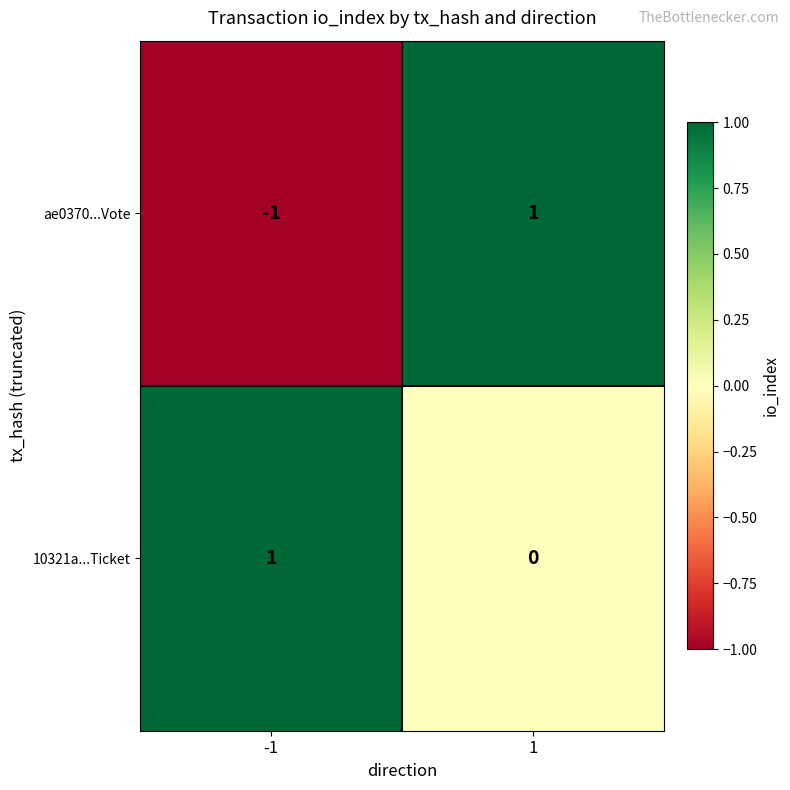

Which category has the lowest value across all series?

-1